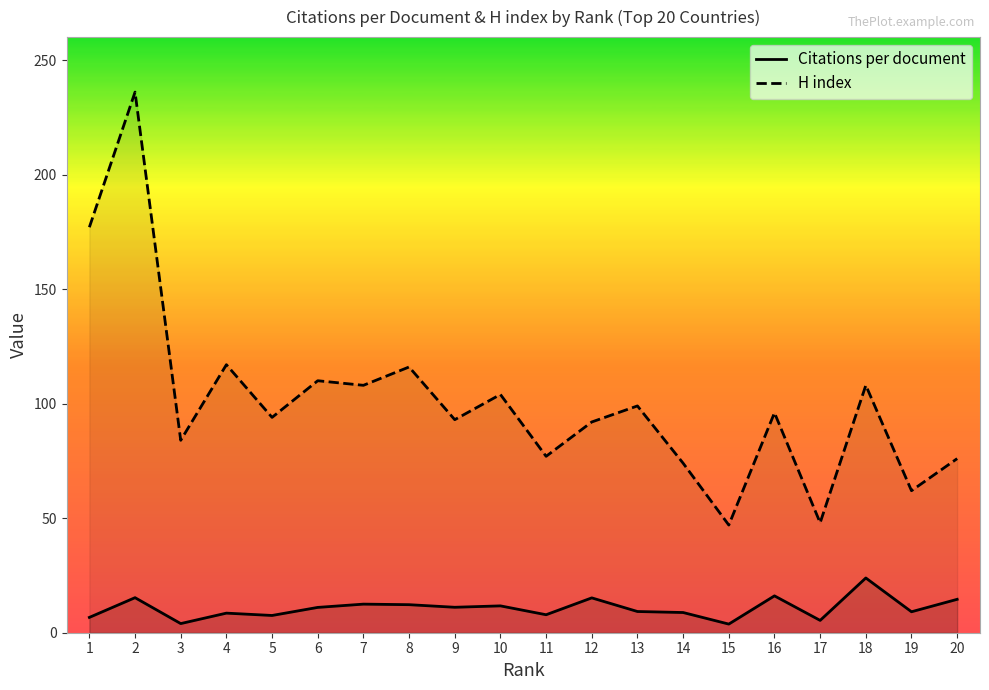

True or false: H index and Citations per document intersect in this chart.

False